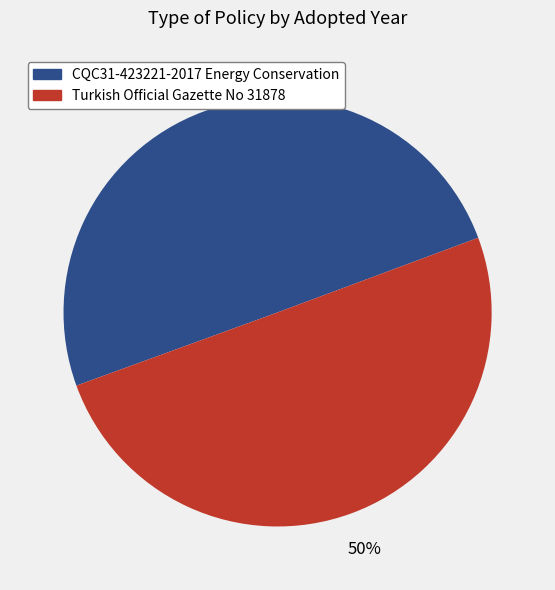

To the nearest percent, what portion does CQC31-423221-2017 Energy Conservation represent?

50%